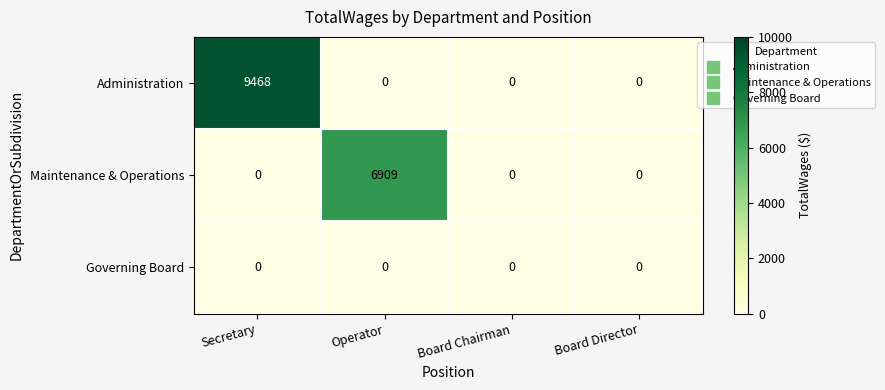

What is the total value across all series at Operator?

6909